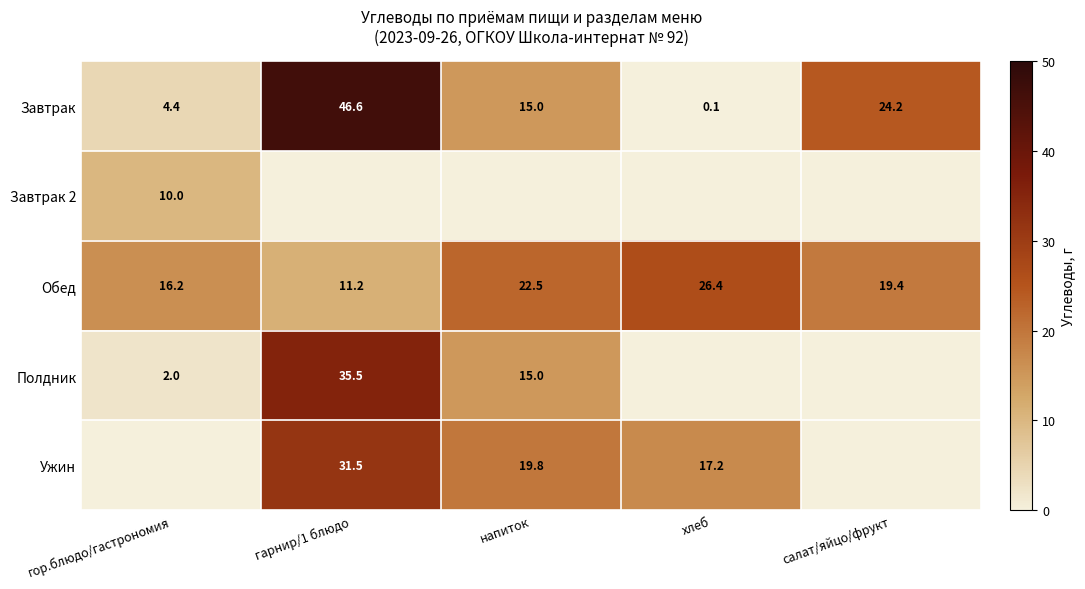

Read the Обед value at напиток.

22.5